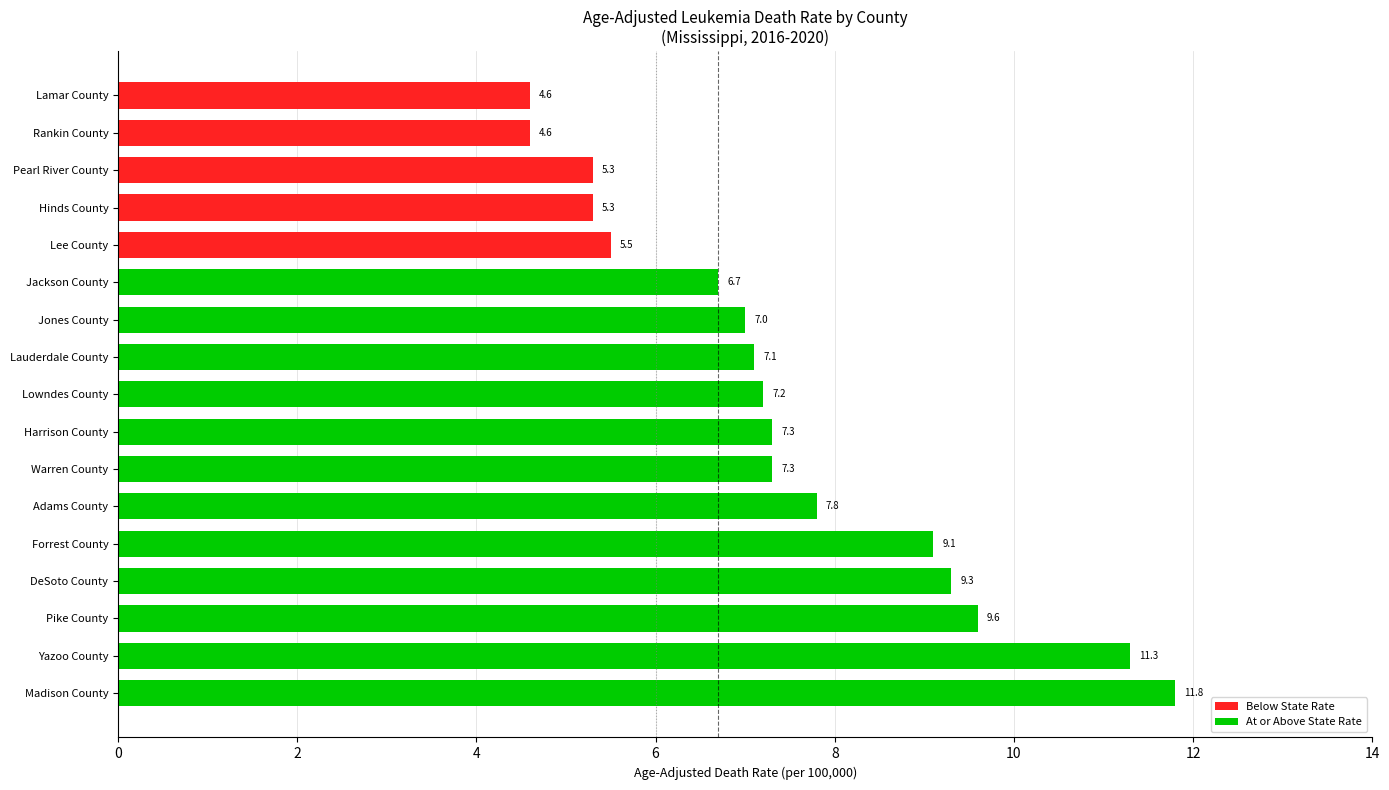

Reading top to bottom, transcribe all the data shown in this chart.

Lamar County=4.6	Rankin County=4.6	Pearl River County=5.3	Hinds County=5.3	Lee County=5.5	Jackson County=6.7	Jones County=7.0	Lauderdale County=7.1	Lowndes County=7.2	Harrison County=7.3	Warren County=7.3	Adams County=7.8	Forrest County=9.1	DeSoto County=9.3	Pike County=9.6	Yazoo County=11.3	Madison County=11.8